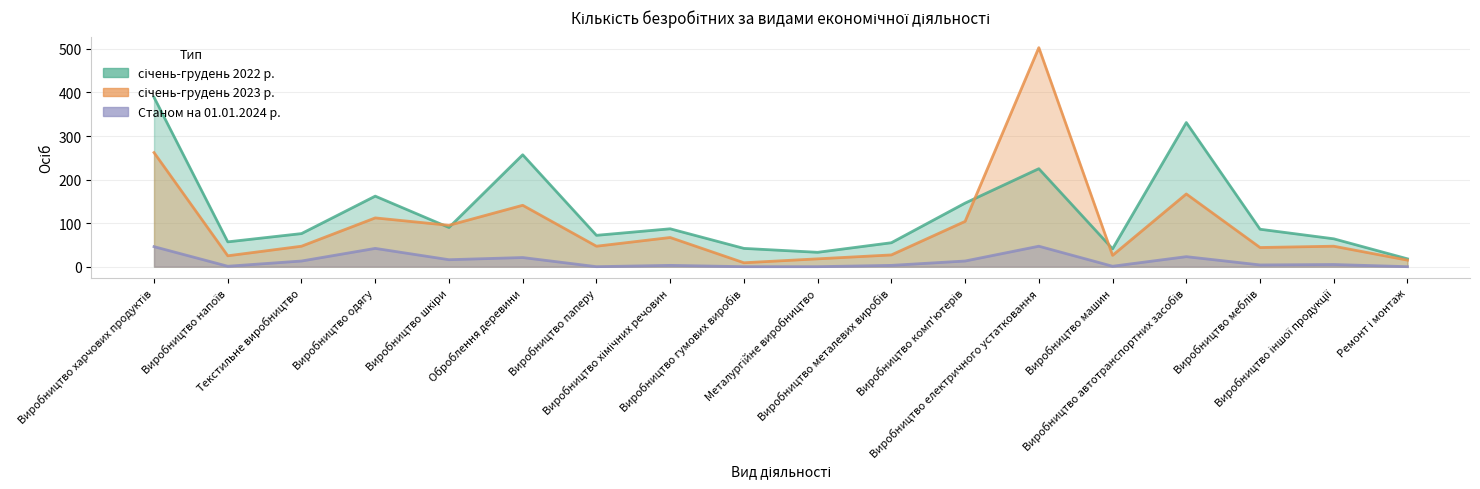

Reading right to left, list all the values displayed in this chart.

січень-грудень 2022 р.: 18	64	86	331	41	225	146	55	33	42	87	72	257	90	162	76	57	389
січень-грудень 2023 р.: 15	47	44	167	26	503	104	27	18	9	67	47	141	95	112	47	25	262
Станом на 01.01.2024 р.: 0	5	4	23	1	47	13	3	0	0	3	0	21	16	42	13	1	46